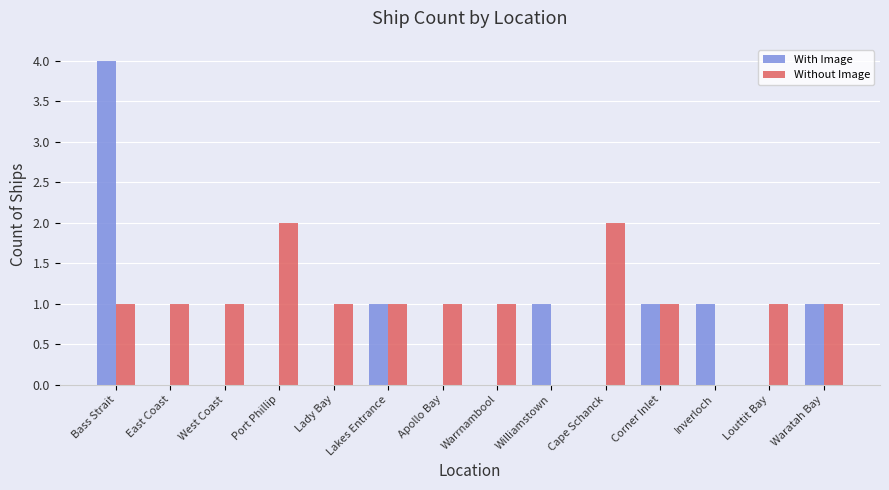

How many distinct data groups are displayed?

2